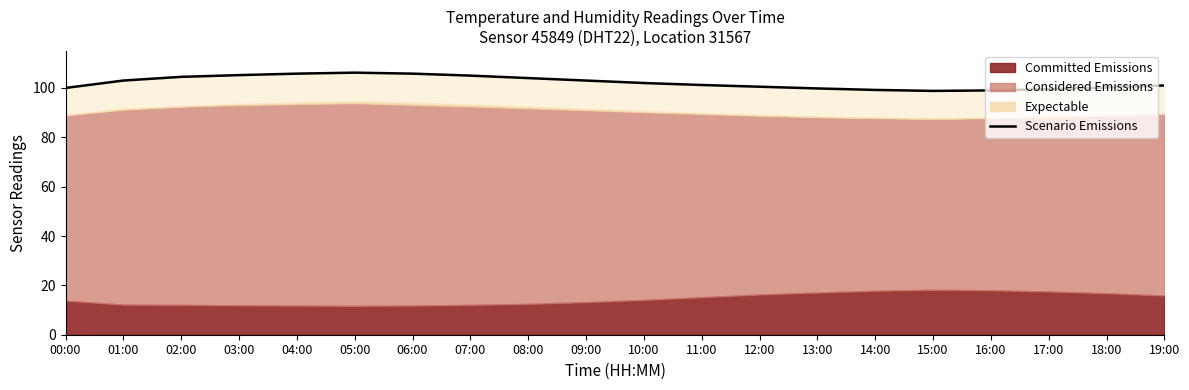

How many interior local peaks (higher than both neighbors) does the data have?

1